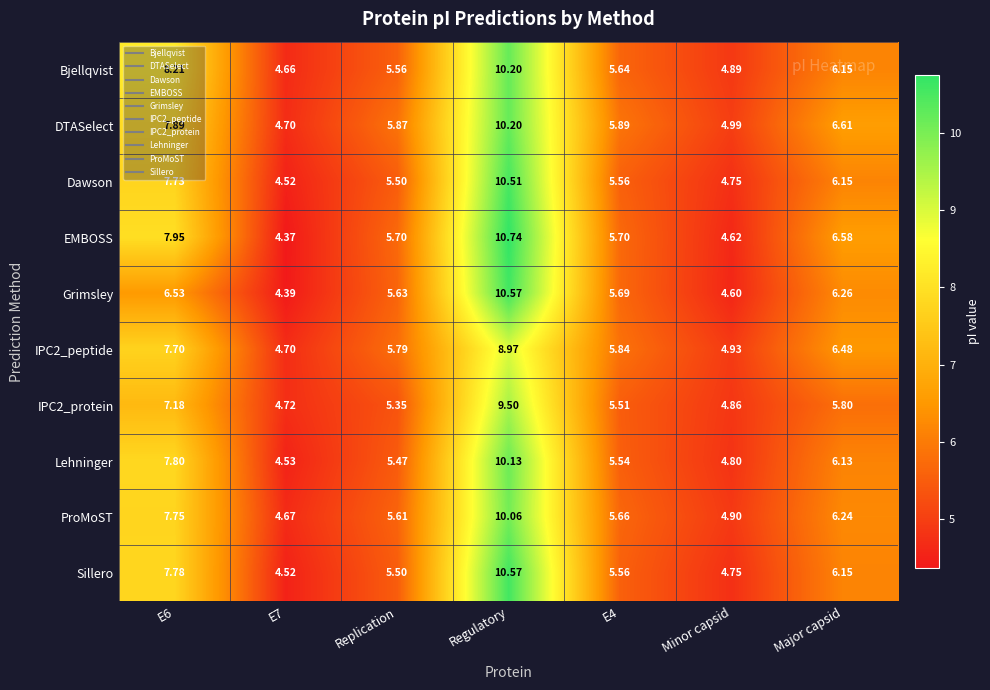

At which category does the chart reach its peak across all series?

Regulatory